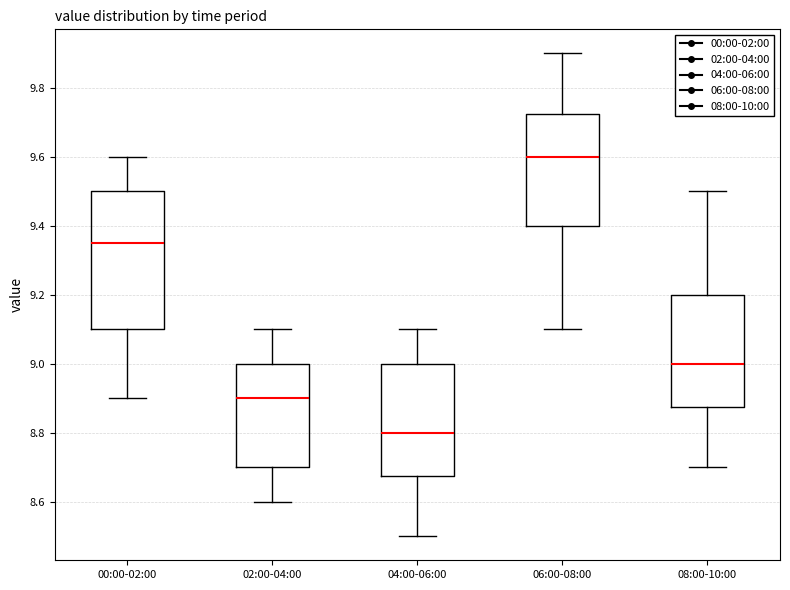

Which box is the tallest, from its lower edge to its upper edge?

00:00-02:00